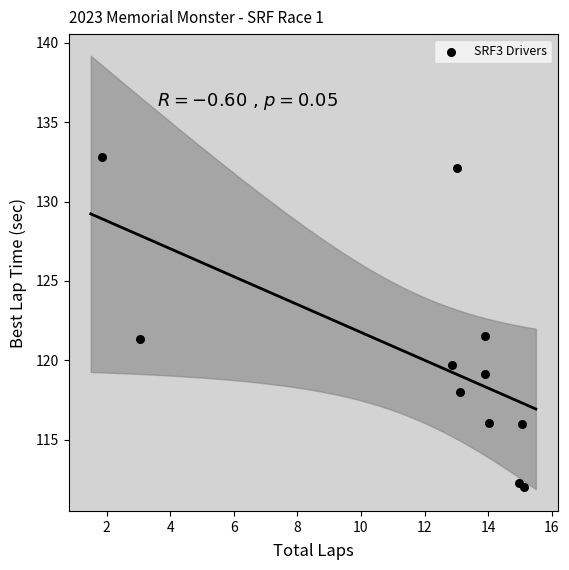

What is the range of X values (max minus min)?

13.3